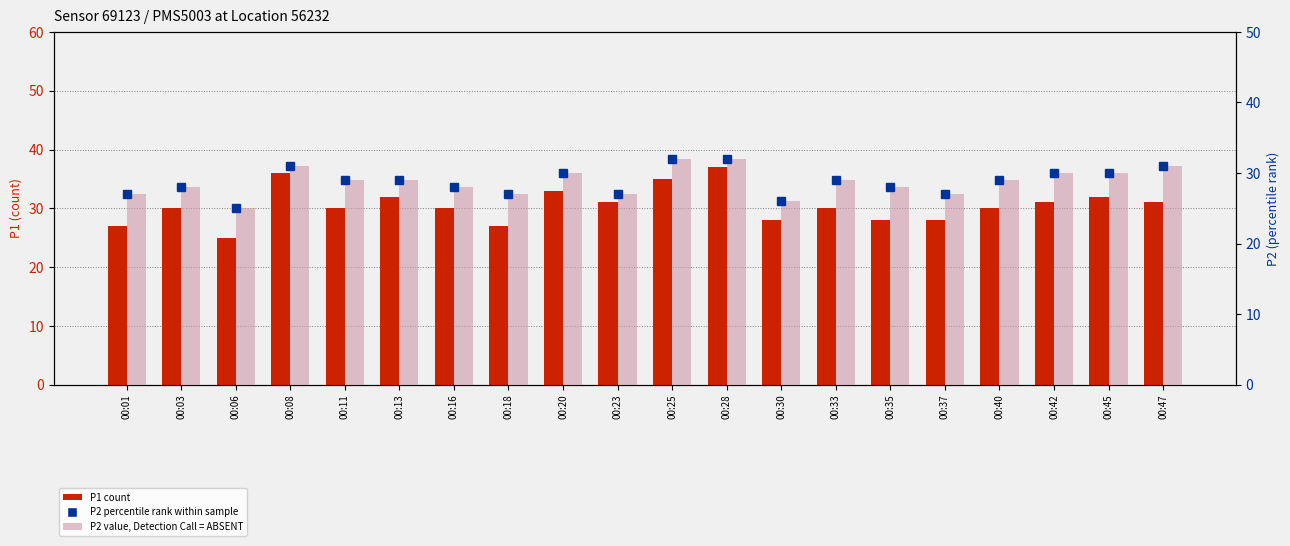

What is the value of the P2 (rank) bar at the 1st from the left?

27